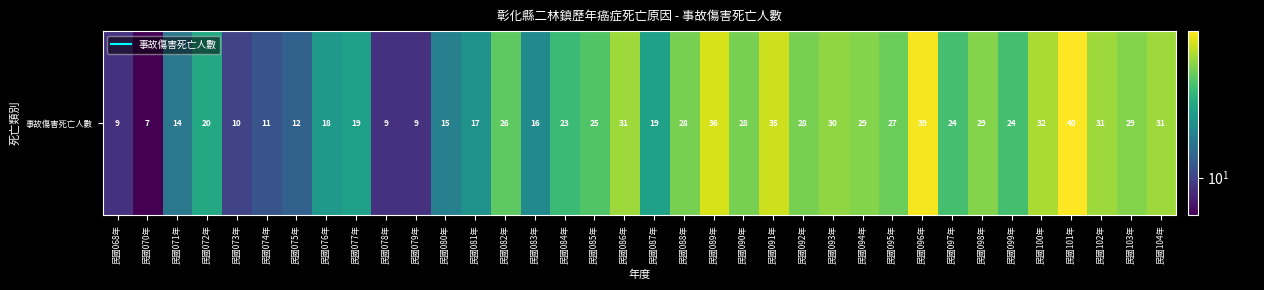

What is the minimum value shown in the chart?

7